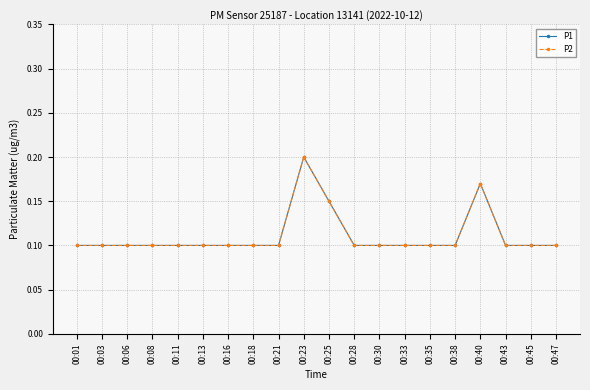

Does the chart display data point markers on the line(s)?

Yes